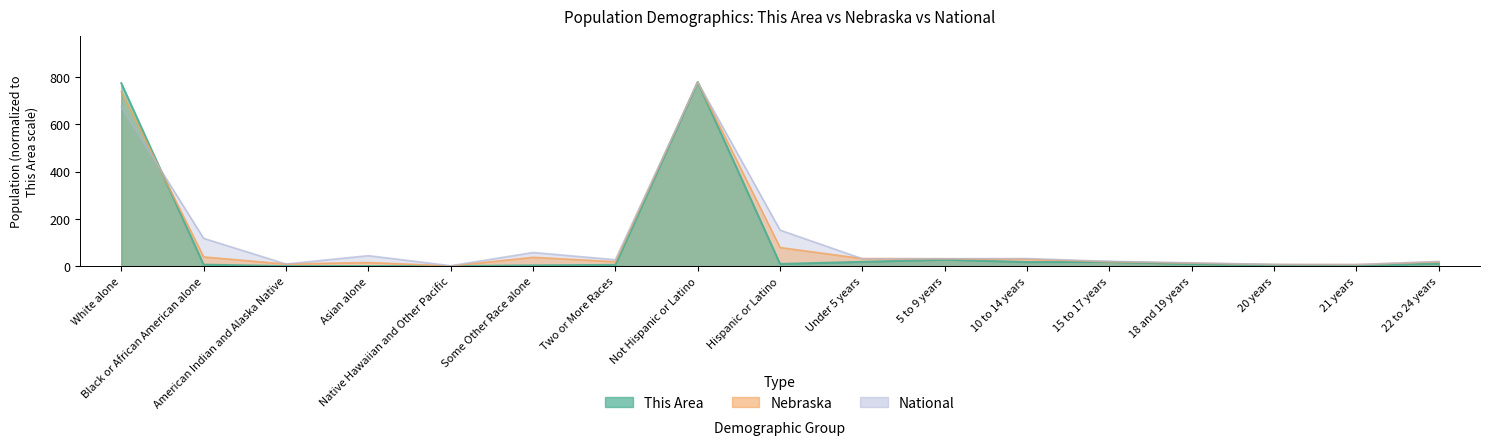

How many interior local peaks does the National series have?

4